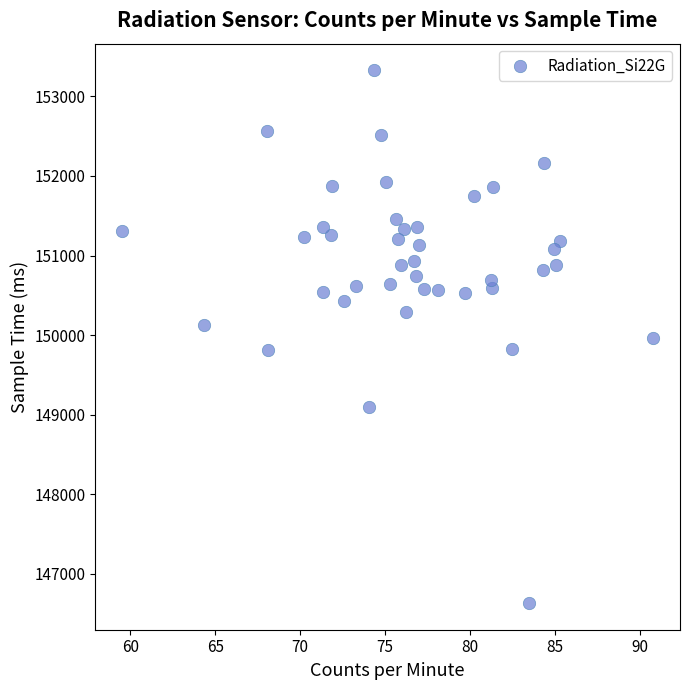

What is the range of Y values (max minus min)?

6695